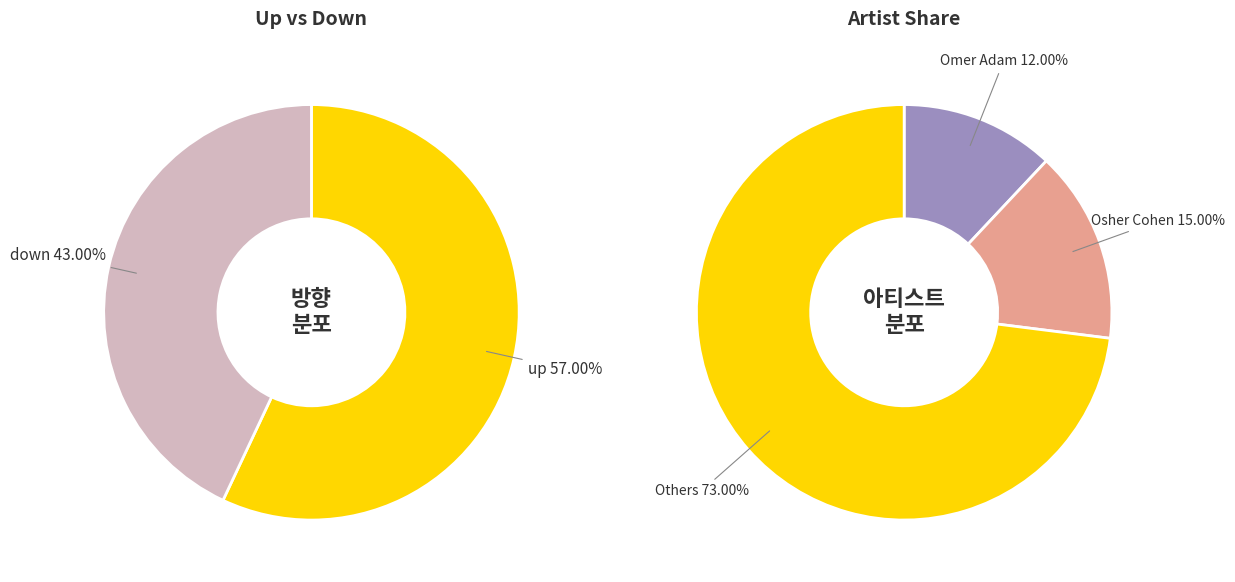

Count the number of slices in the pie.

2